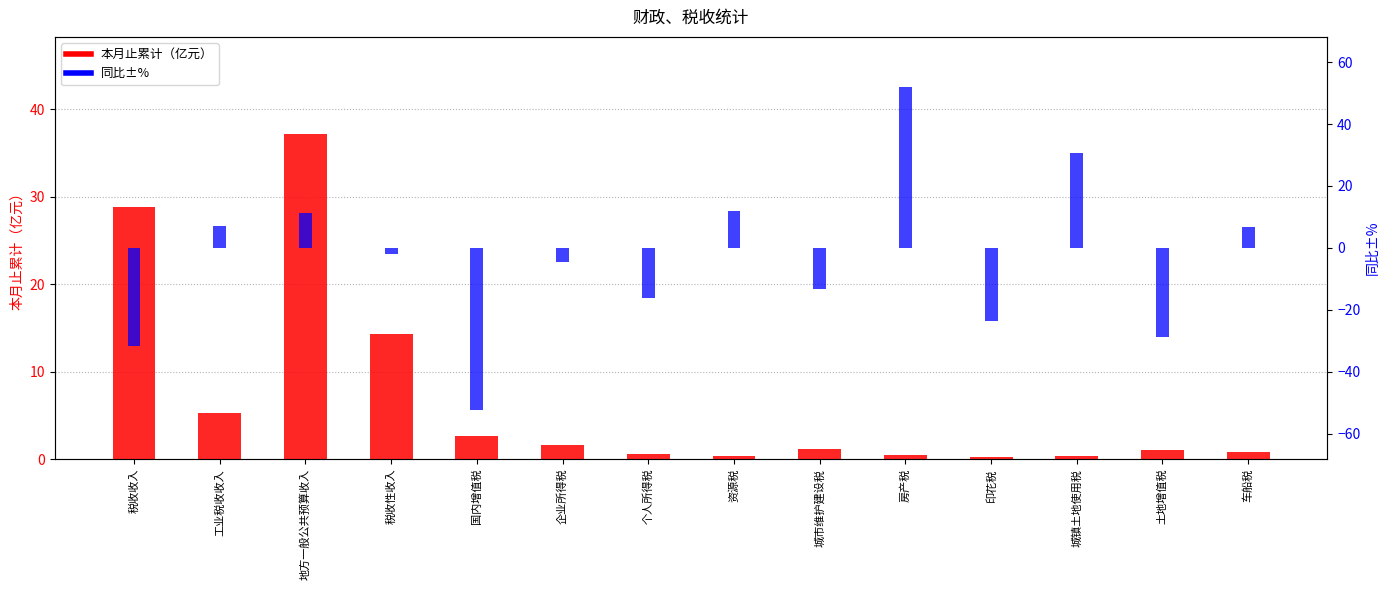

Is it true that 本月止累计（亿元） equals 14.6 at 地方一般公共预算收入?

False